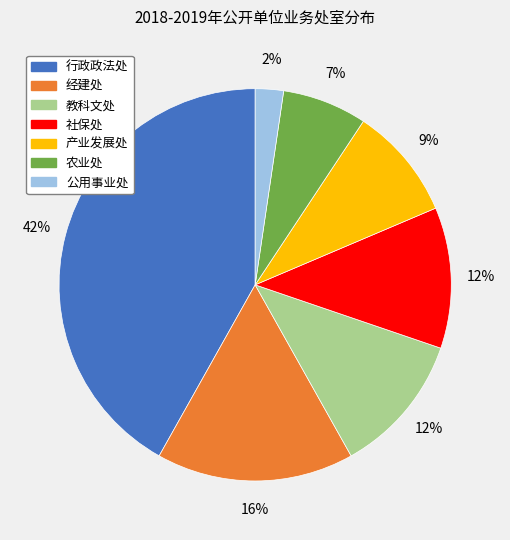

True or false: 行政政法处 accounts for 42% of the total.

True